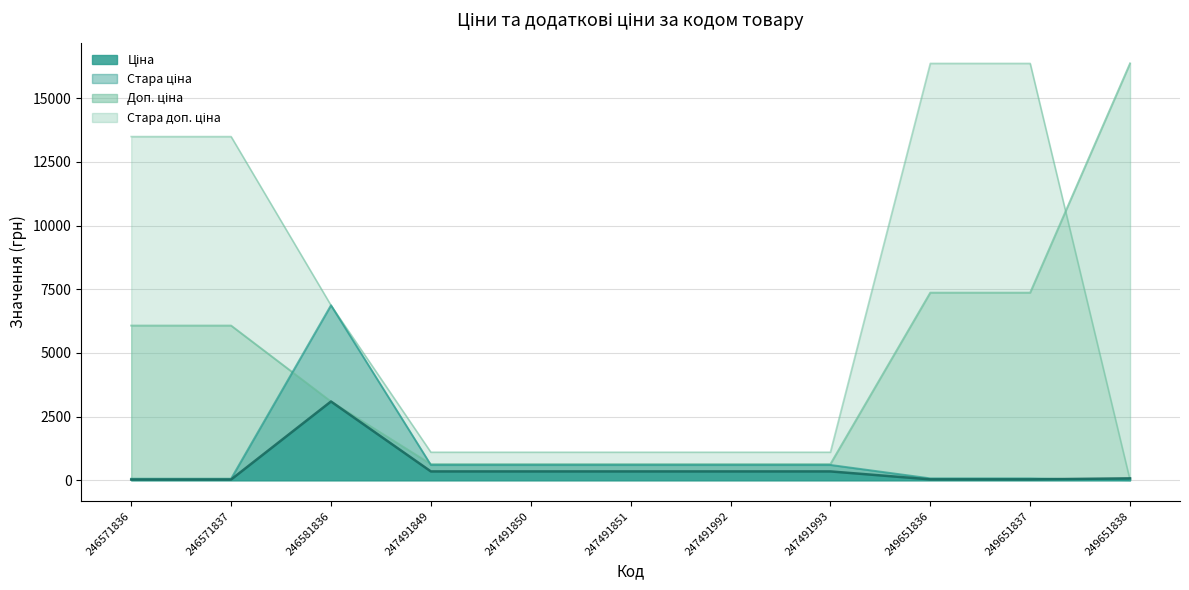

Which series has the largest total across all categories?

Стара доп. ціна